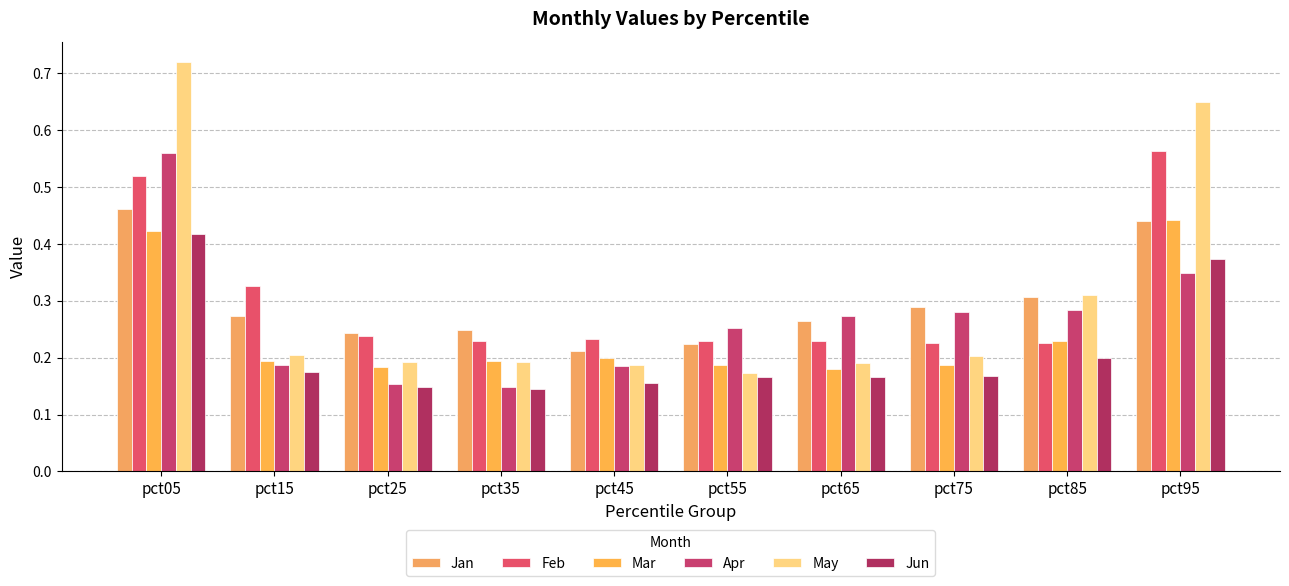

How many bars are there in total?

60